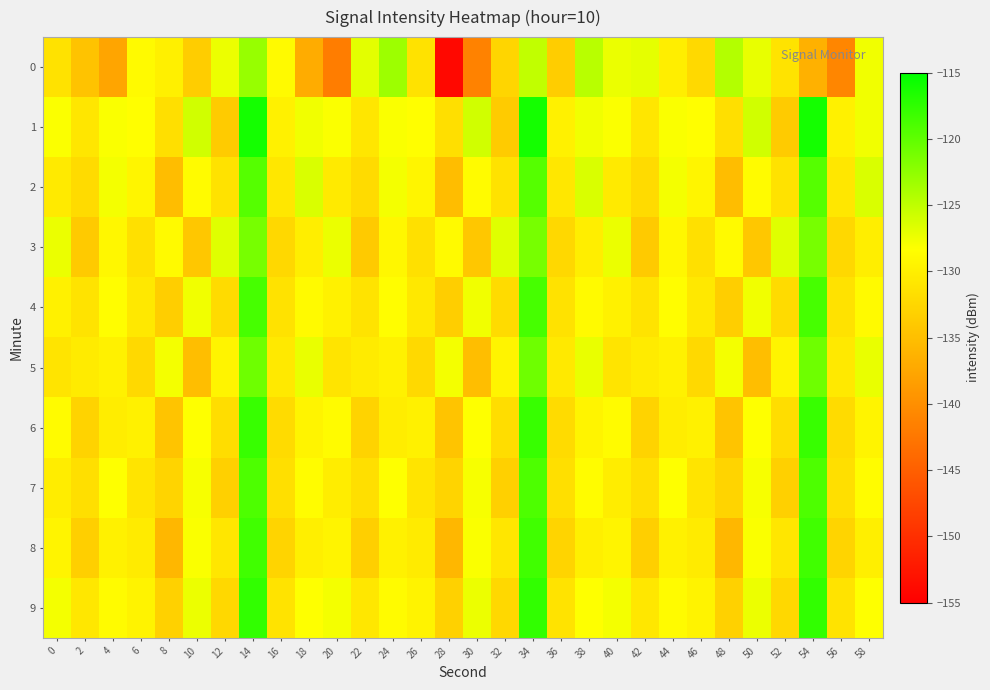

Reading left to right, what are all the values shown in this chart?

0: 0=-131.4	2=-134.6	4=-137.7	6=-128.8	8=-129.9	10=-133.6	12=-127.4	14=-122.9	16=-128.8	18=-136.9	20=-141.8	22=-126.9	24=-123.3	26=-131.3	28=-154.1	30=-141.3	32=-132.7	34=-125.1	36=-133.5	38=-124.7	40=-127.3	42=-127.0	44=-130.1	46=-132.3	48=-124.4	50=-127.2	52=-131.2	54=-136.5	56=-140.9	58=-127.6
1: 0=-128.1	2=-130.9	4=-128.1	6=-128.4	8=-131.7	10=-125.9	12=-133.7	14=-116.1	16=-129.7	18=-127.6	20=-128.1	22=-130.9	24=-128.1	26=-128.4	28=-131.7	30=-125.9	32=-133.7	34=-116.1	36=-129.7	38=-127.6	40=-128.1	42=-130.9	44=-128.1	46=-128.4	48=-131.7	50=-125.9	52=-133.7	54=-116.1	56=-129.7	58=-127.6
2: 0=-130.5	2=-132.1	4=-127.8	6=-129.3	8=-135.2	10=-128.7	12=-131.4	14=-119.5	16=-130.8	18=-126.4	20=-130.5	22=-132.1	24=-127.8	26=-129.3	28=-135.2	30=-128.7	32=-131.4	34=-119.5	36=-130.8	38=-126.4	40=-130.5	42=-132.1	44=-127.8	46=-129.3	48=-135.2	50=-128.7	52=-131.4	54=-119.5	56=-130.8	58=-126.4
3: 0=-127.3	2=-133.8	4=-129.1	6=-131.5	8=-128.9	10=-134.2	12=-126.7	14=-121.3	16=-132.4	18=-130.1	20=-127.3	22=-133.8	24=-129.1	26=-131.5	28=-128.9	30=-134.2	32=-126.7	34=-121.3	36=-132.4	38=-130.1	40=-127.3	42=-133.8	44=-129.1	46=-131.5	48=-128.9	50=-134.2	52=-126.7	54=-121.3	56=-132.4	58=-130.1
4: 0=-129.8	2=-131.2	4=-128.5	6=-130.7	8=-133.4	10=-127.6	12=-132.1	14=-118.7	16=-131.3	18=-128.9	20=-129.8	22=-131.2	24=-128.5	26=-130.7	28=-133.4	30=-127.6	32=-132.1	34=-118.7	36=-131.3	38=-128.9	40=-129.8	42=-131.2	44=-128.5	46=-130.7	48=-133.4	50=-127.6	52=-132.1	54=-118.7	56=-131.3	58=-128.9
5: 0=-131.1	2=-130.4	4=-129.7	6=-132.3	8=-127.8	10=-135.1	12=-129.5	14=-120.8	16=-130.6	18=-127.2	20=-131.1	22=-130.4	24=-129.7	26=-132.3	28=-127.8	30=-135.1	32=-129.5	34=-120.8	36=-130.6	38=-127.2	40=-131.1	42=-130.4	44=-129.7	46=-132.3	48=-127.8	50=-135.1	52=-129.5	54=-120.8	56=-130.6	58=-127.2
6: 0=-128.7	2=-132.9	4=-130.2	6=-129.8	8=-134.5	10=-128.3	12=-131.8	14=-117.9	16=-132.1	18=-129.4	20=-128.7	22=-132.9	24=-130.2	26=-129.8	28=-134.5	30=-128.3	32=-131.8	34=-117.9	36=-132.1	38=-129.4	40=-128.7	42=-132.9	44=-130.2	46=-129.8	48=-134.5	50=-128.3	52=-131.8	54=-117.9	56=-132.1	58=-129.4
7: 0=-130.2	2=-131.7	4=-128.3	6=-131.1	8=-132.8	10=-127.9	12=-133.2	14=-119.1	16=-131.7	18=-128.6	20=-130.2	22=-131.7	24=-128.3	26=-131.1	28=-132.8	30=-127.9	32=-133.2	34=-119.1	36=-131.7	38=-128.6	40=-130.2	42=-131.7	44=-128.3	46=-131.1	48=-132.8	50=-127.9	52=-133.2	54=-119.1	56=-131.7	58=-128.6
8: 0=-129.4	2=-133.3	4=-129.8	6=-130.4	8=-135.8	10=-128.1	12=-130.9	14=-118.4	16=-132.8	18=-130.0	20=-129.4	22=-133.3	24=-129.8	26=-130.4	28=-135.8	30=-128.1	32=-130.9	34=-118.4	36=-132.8	38=-130.0	40=-129.4	42=-133.3	44=-129.8	46=-130.4	48=-135.8	50=-128.1	52=-130.9	54=-118.4	56=-132.8	58=-130.0
9: 0=-127.8	2=-130.8	4=-128.7	6=-129.6	8=-133.1	10=-127.4	12=-132.4	14=-117.6	16=-131.2	18=-128.3	20=-127.8	22=-130.8	24=-128.7	26=-129.6	28=-133.1	30=-127.4	32=-132.4	34=-117.6	36=-131.2	38=-128.3	40=-127.8	42=-130.8	44=-128.7	46=-129.6	48=-133.1	50=-127.4	52=-132.4	54=-117.6	56=-131.2	58=-128.3